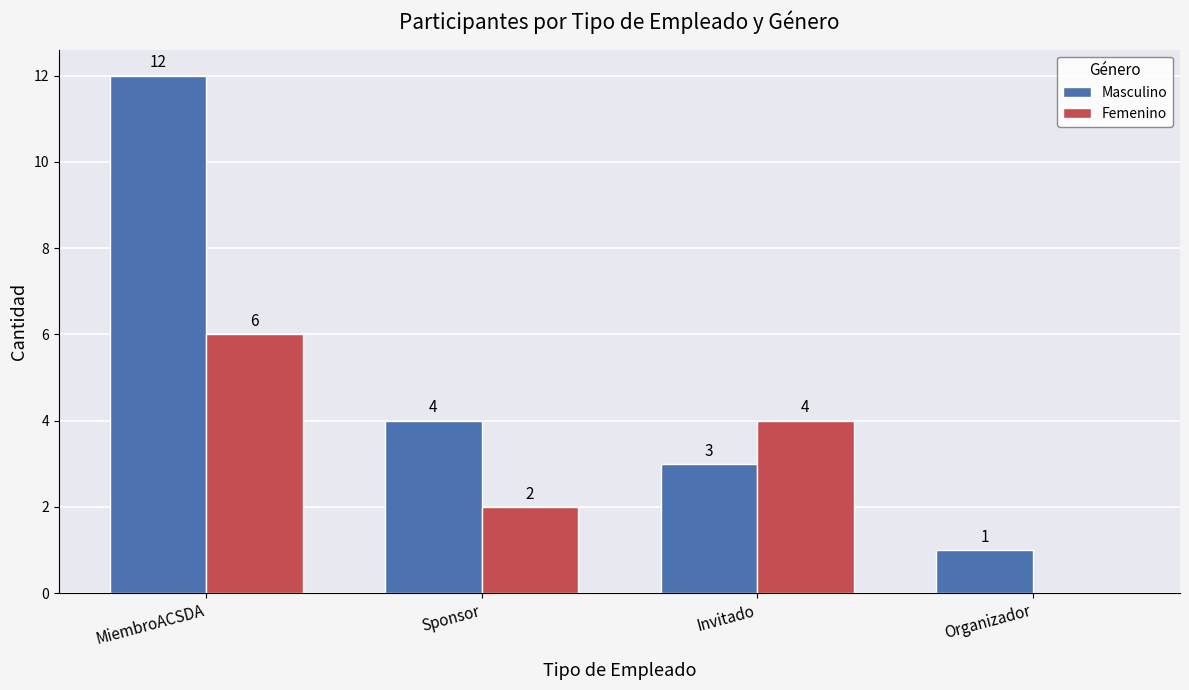

Does the chart contain stacked bars?

No